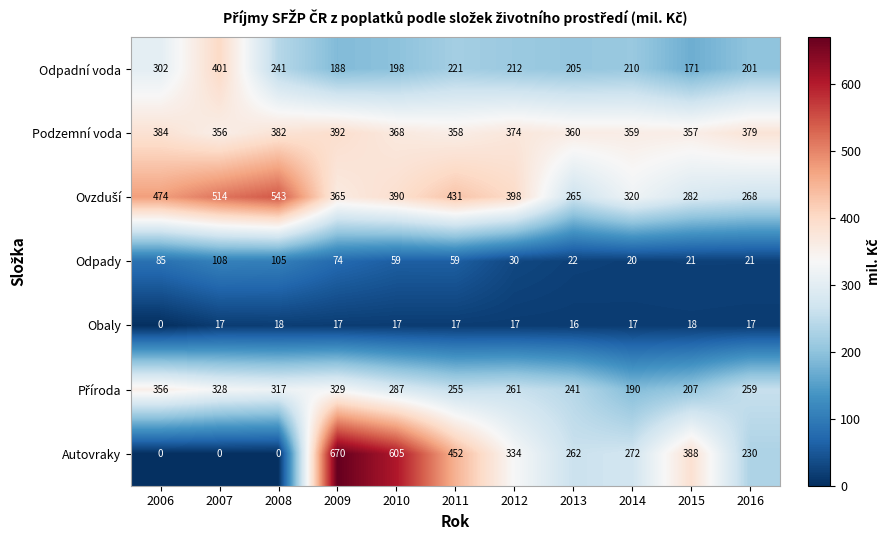

What is the average value of the Podzemní voda series?

370